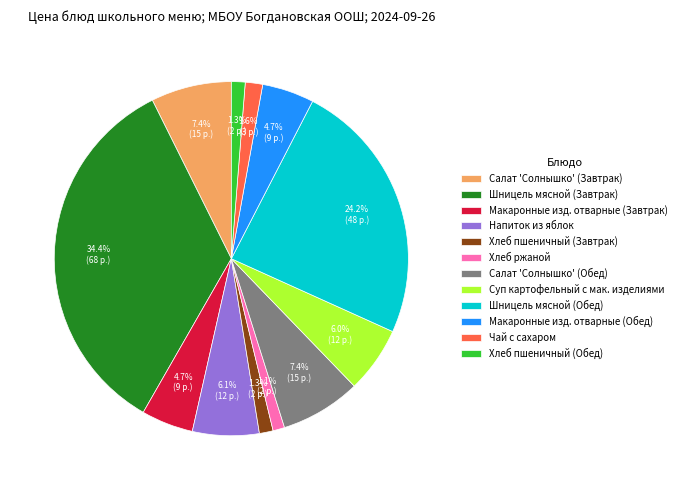

Does Хлеб пшеничный (Обед) account for over 50% of the chart?

No